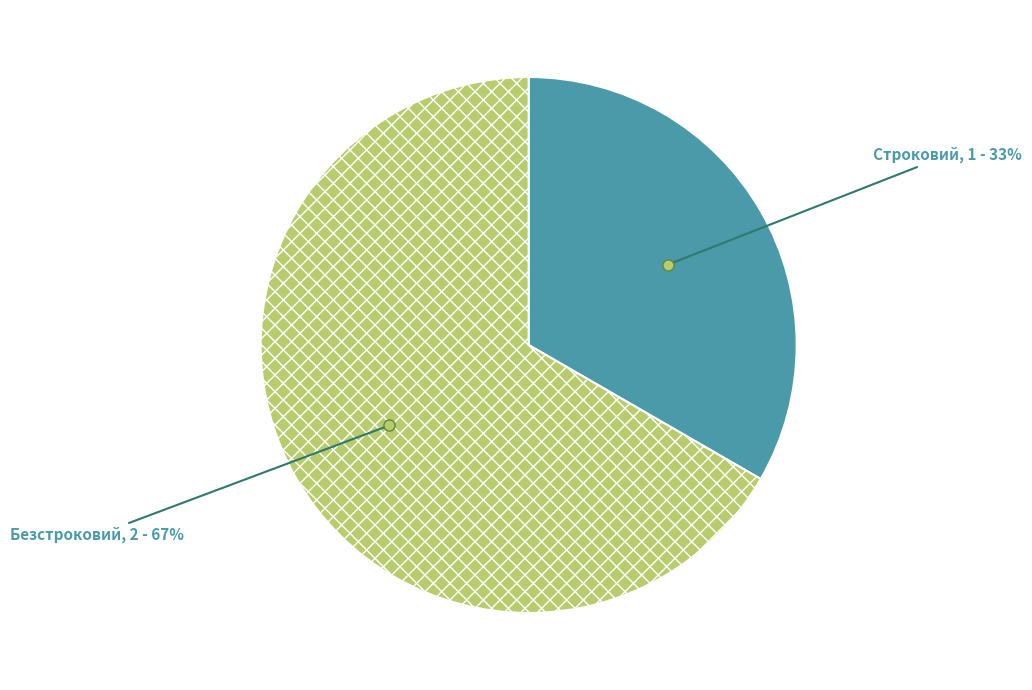

To the nearest percent, what is the average slice percentage?

50%